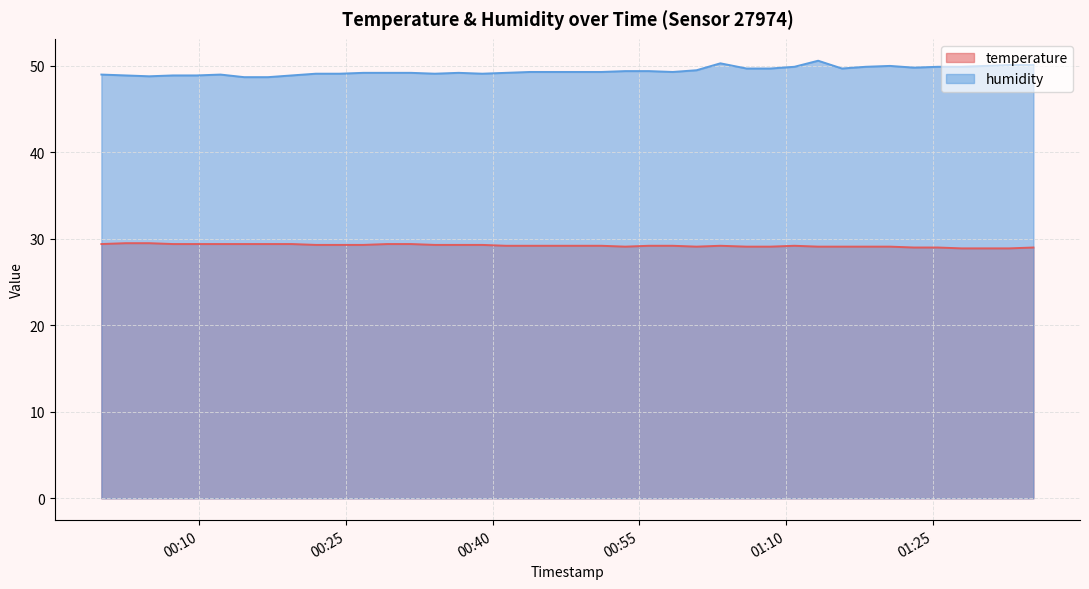

Is it true that temperature equals 29.3 at 2023-09-07T00:26:49?

True